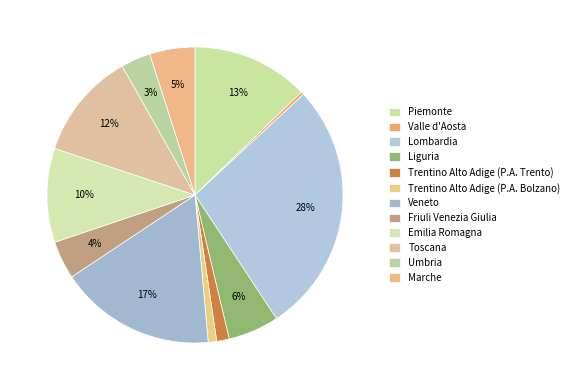

Which category has the smallest portion of the pie?

Valle d'Aosta